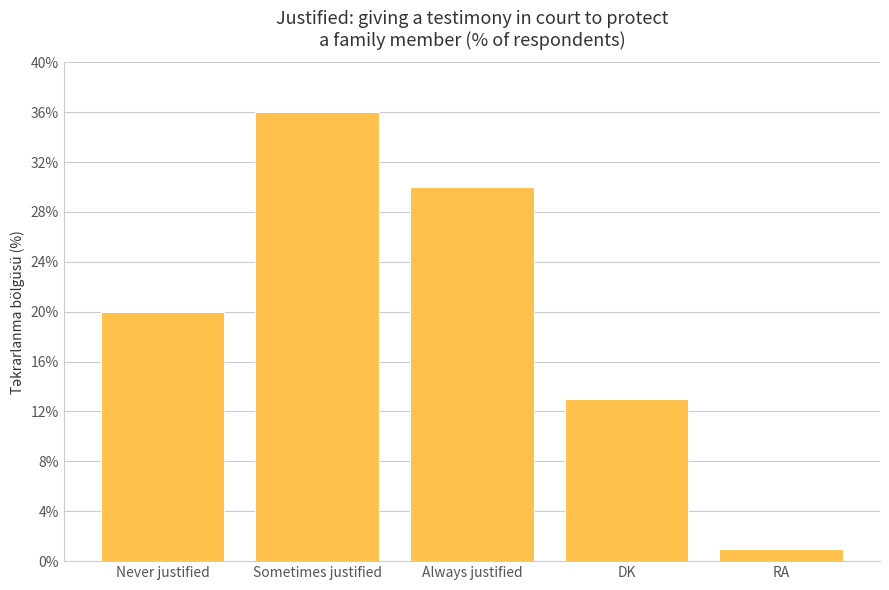

How many categories are shown in the chart?

5